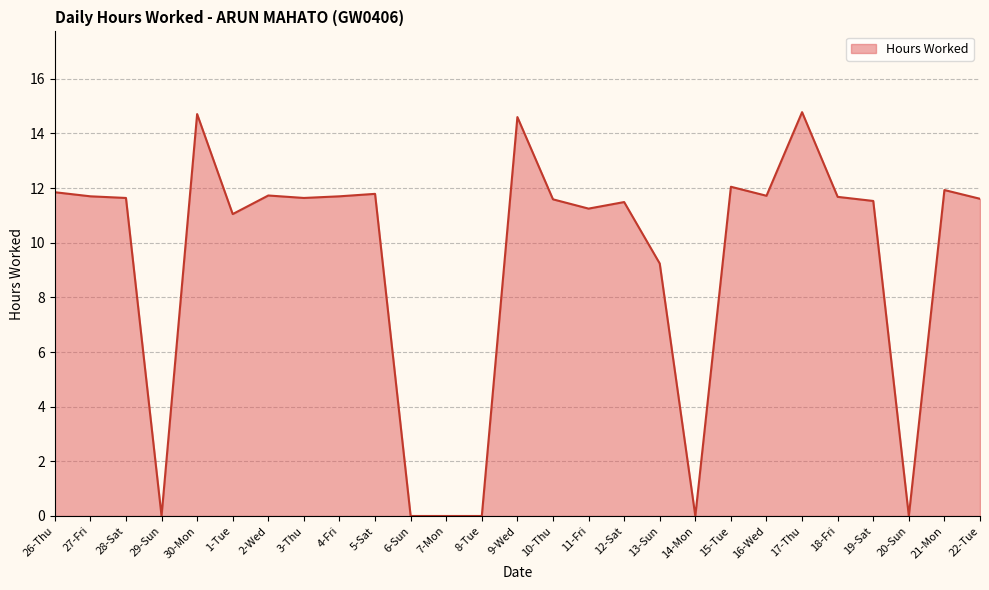

True or false: there are more than 0 points higher than both neighbors.

True